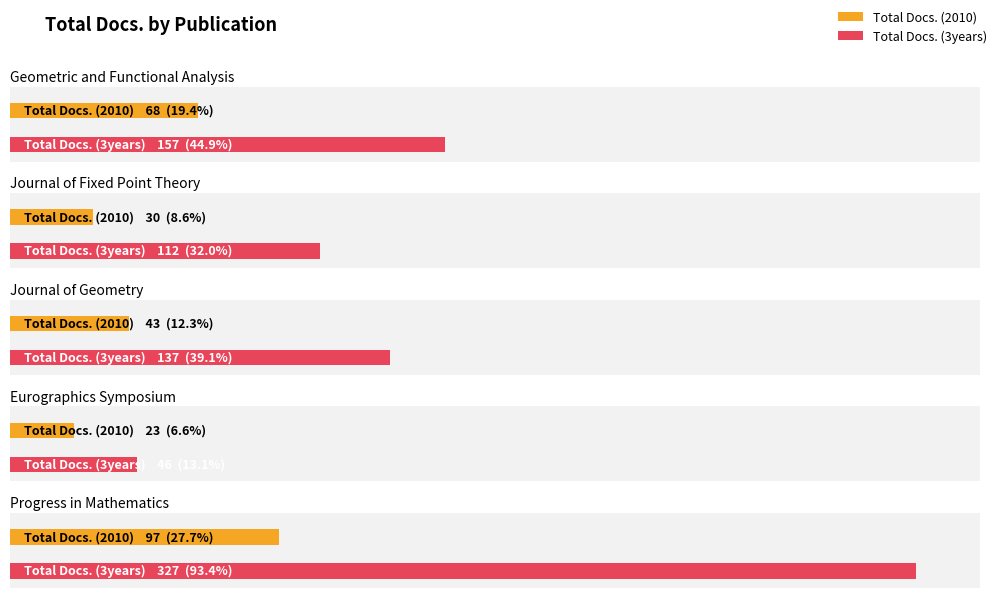

What is the difference between the maximum and minimum values in the Total Docs. (3years) series?

281